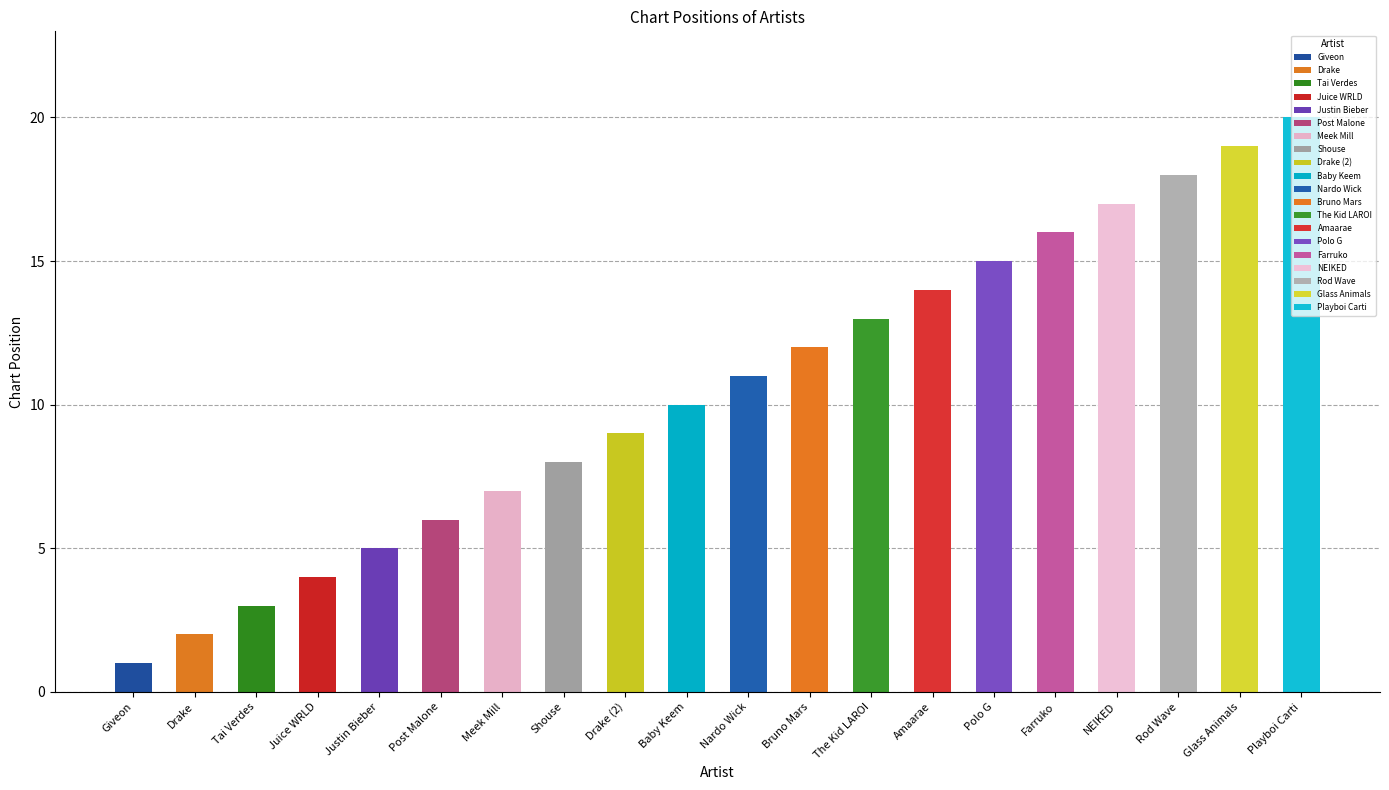

List the labels in order of value, smallest first.

Giveon, Drake, Tai Verdes, Juice WRLD, Justin Bieber, Post Malone, Meek Mill, Shouse, Drake (2), Baby Keem, Nardo Wick, Bruno Mars, The Kid LAROI, Amaarae, Polo G, Farruko, NEIKED, Rod Wave, Glass Animals, Playboi Carti